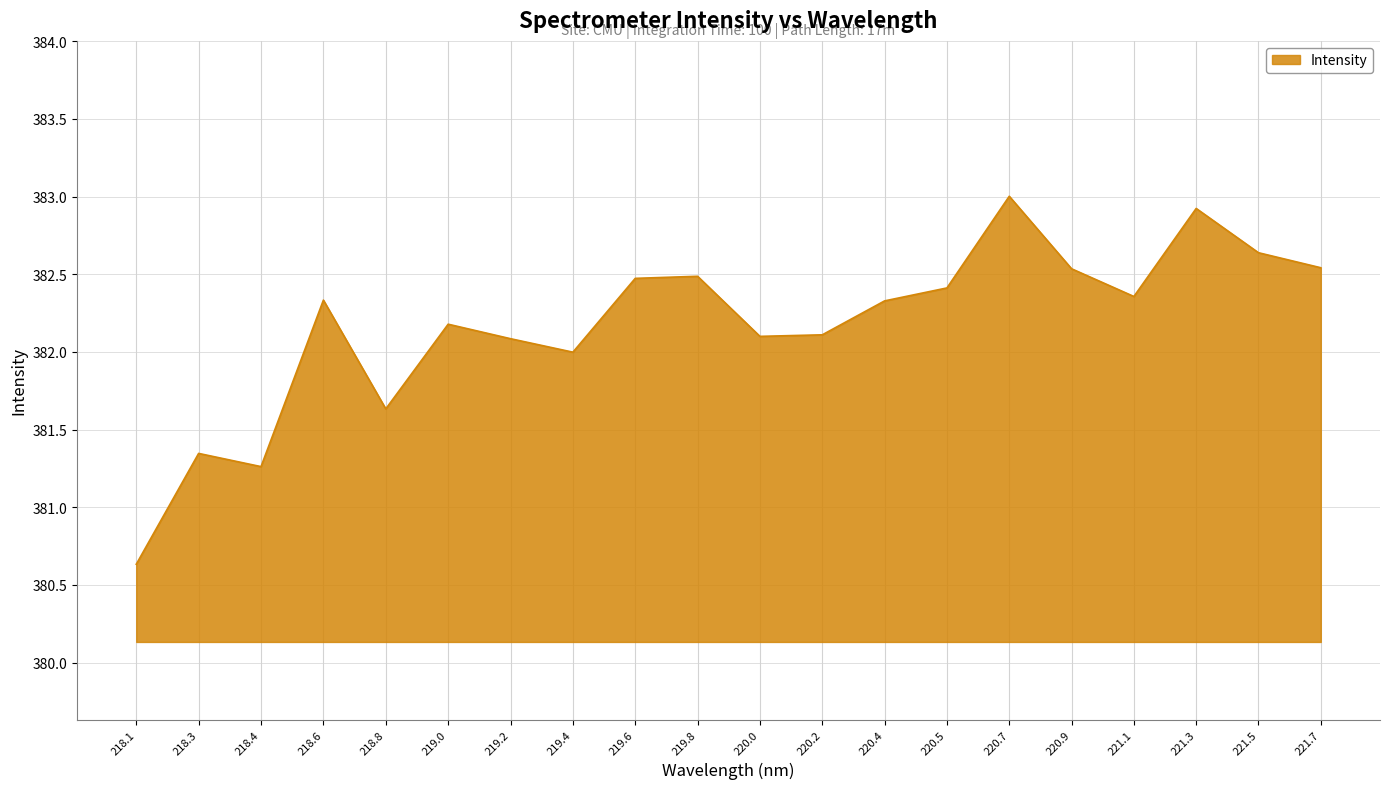

At which label is the value closest to 381?

218.4